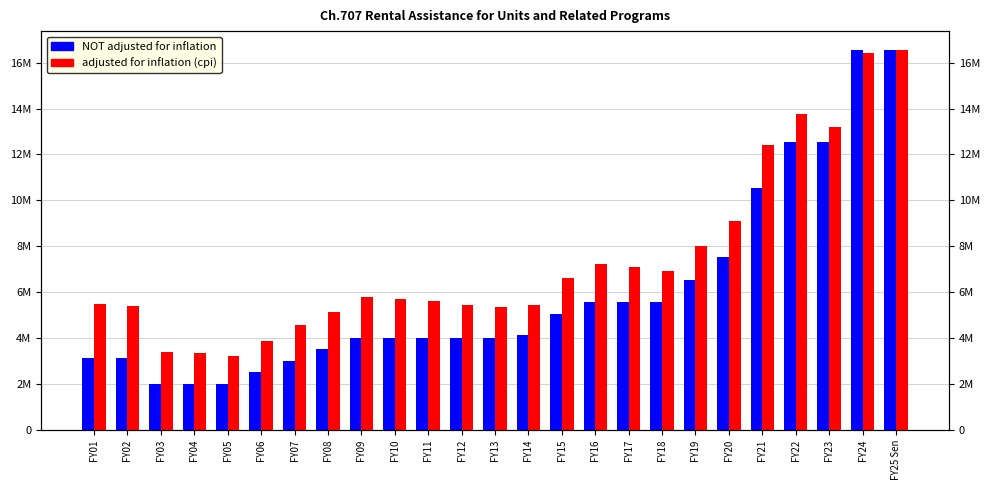

At which category does the chart reach its minimum across all series?

FY03